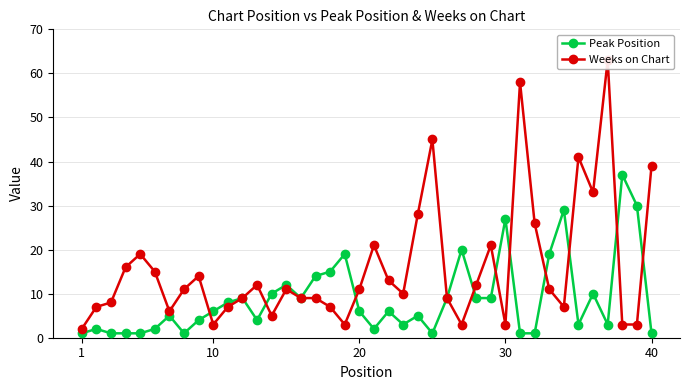

Which category has the lowest value in the Peak Position series?

1